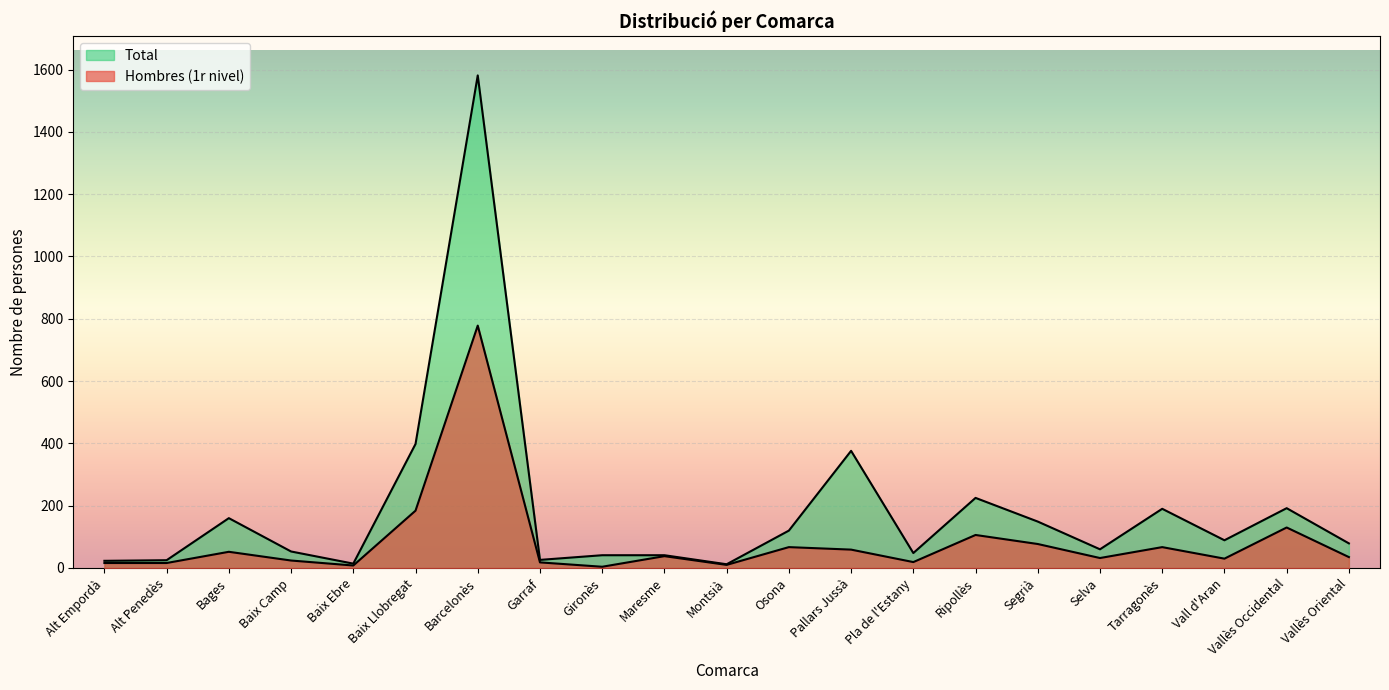

Between Vallès Oriental and Vallès Occidental, which is larger?

Vallès Occidental